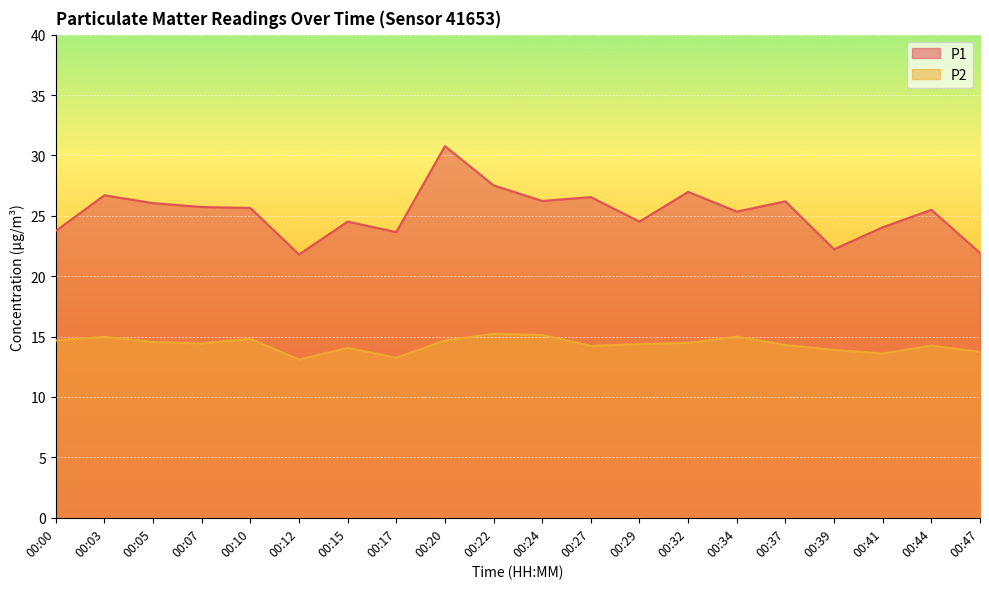

List the labels in order of P1 value, smallest first.

00:12, 00:47, 00:39, 00:17, 00:00, 00:41, 00:15, 00:29, 00:34, 00:44, 00:10, 00:07, 00:05, 00:37, 00:24, 00:27, 00:03, 00:32, 00:22, 00:20